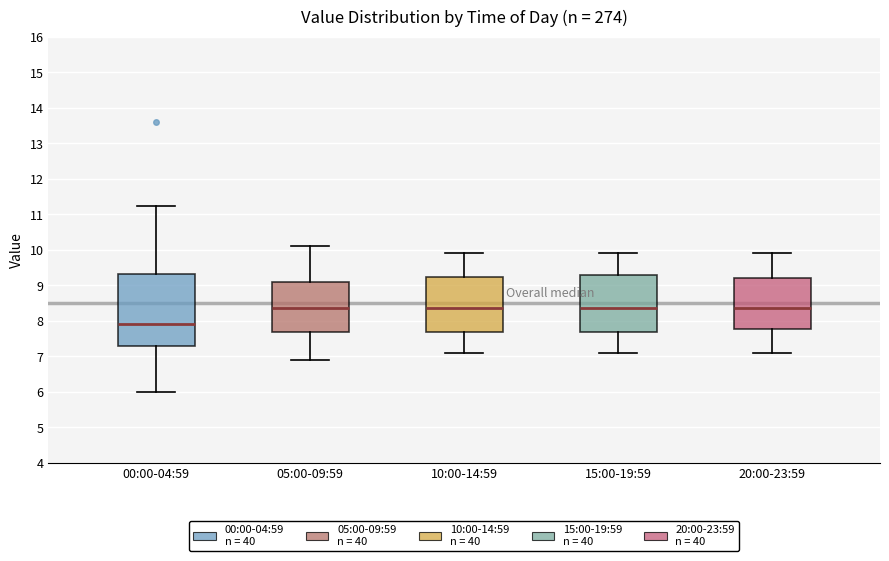

Which box has the lowest median line?

00:00-04:59